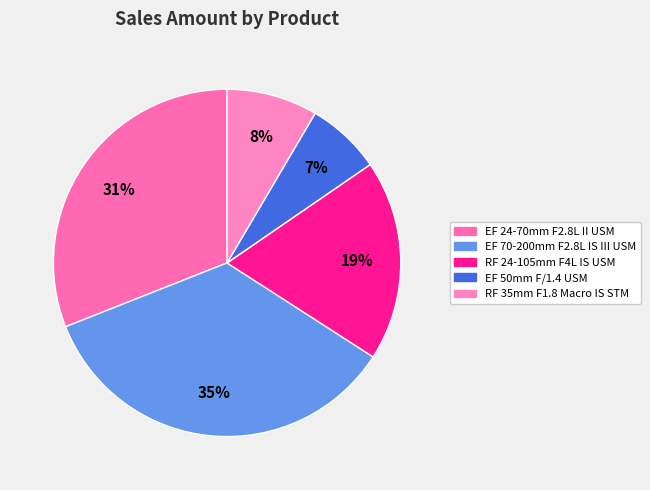

To the nearest percent, what is the difference between the EF 24-70mm F2.8L II USM and EF 70-200mm F2.8L IS III USM slice percentages?

4%